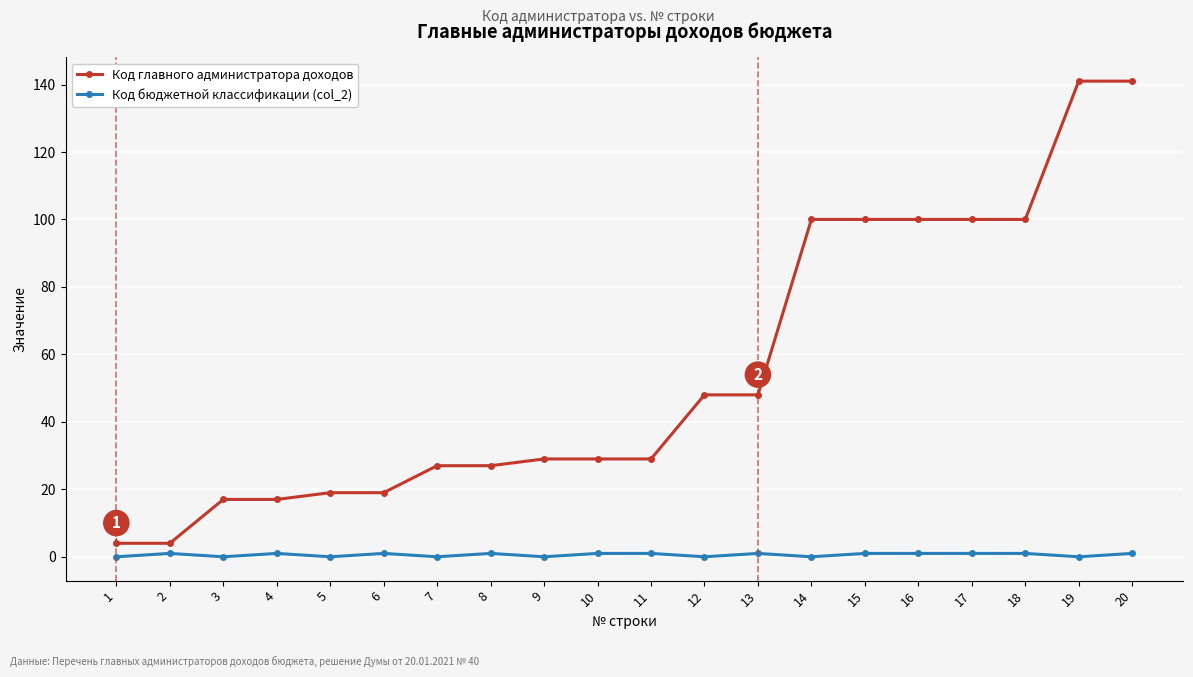

Is it true that Код главного администратора доходов equals 29 at 11?

True